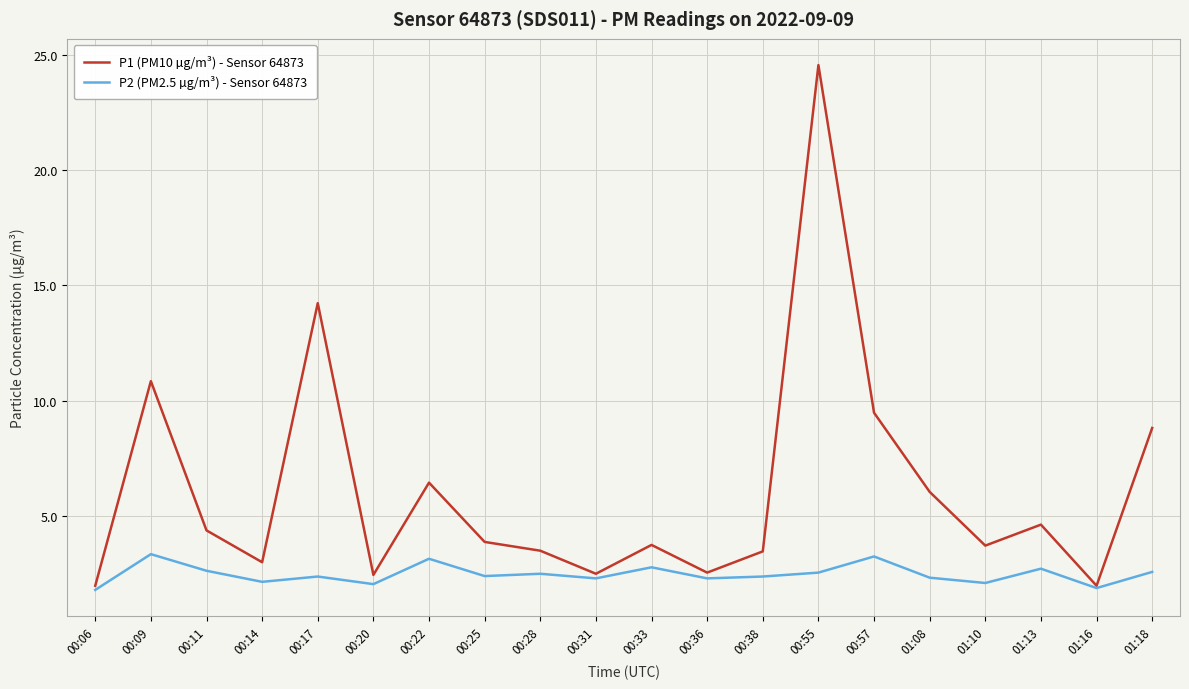

What is the difference between the highest and lowest values at 00:09?

7.5